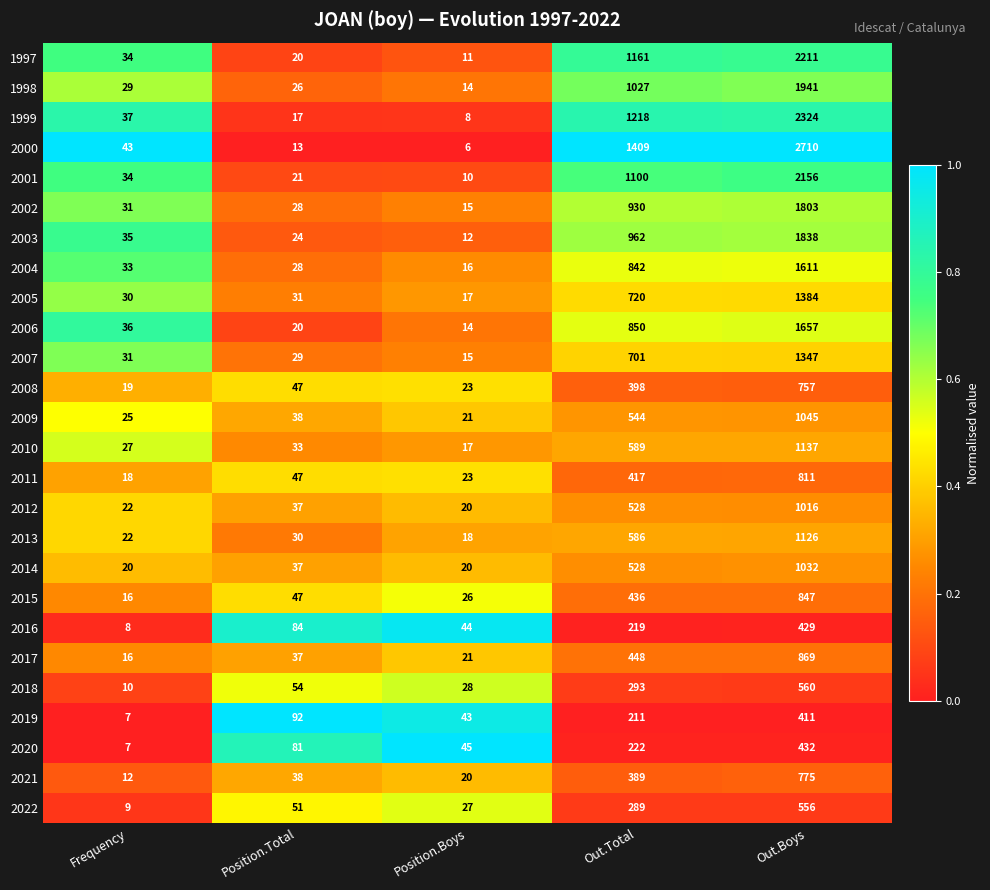

What is the spread (max minus min) of values at Out.Total?

1198